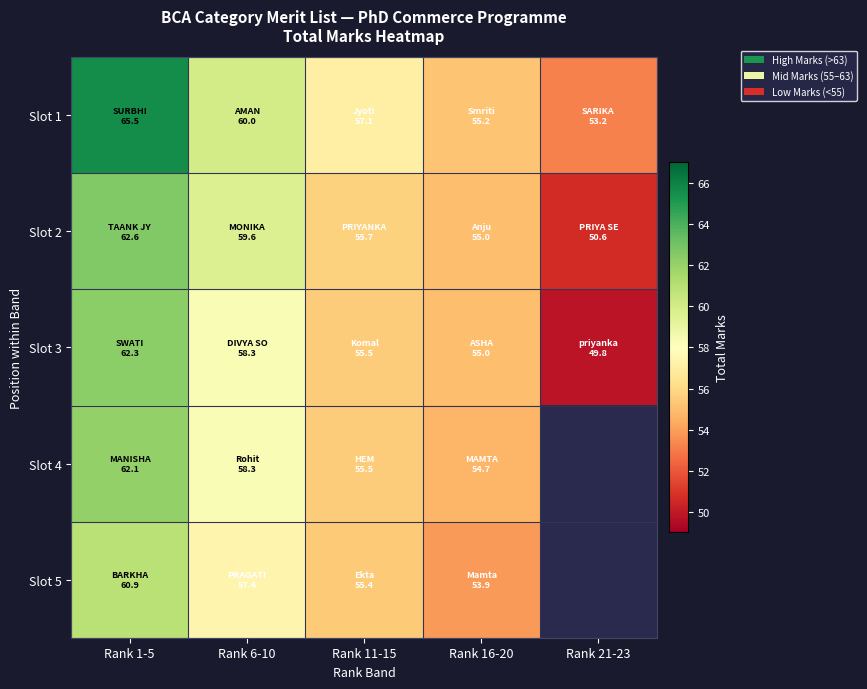

Which series changed the most between Rank 11-15 and Rank 16-20?

Slot 1